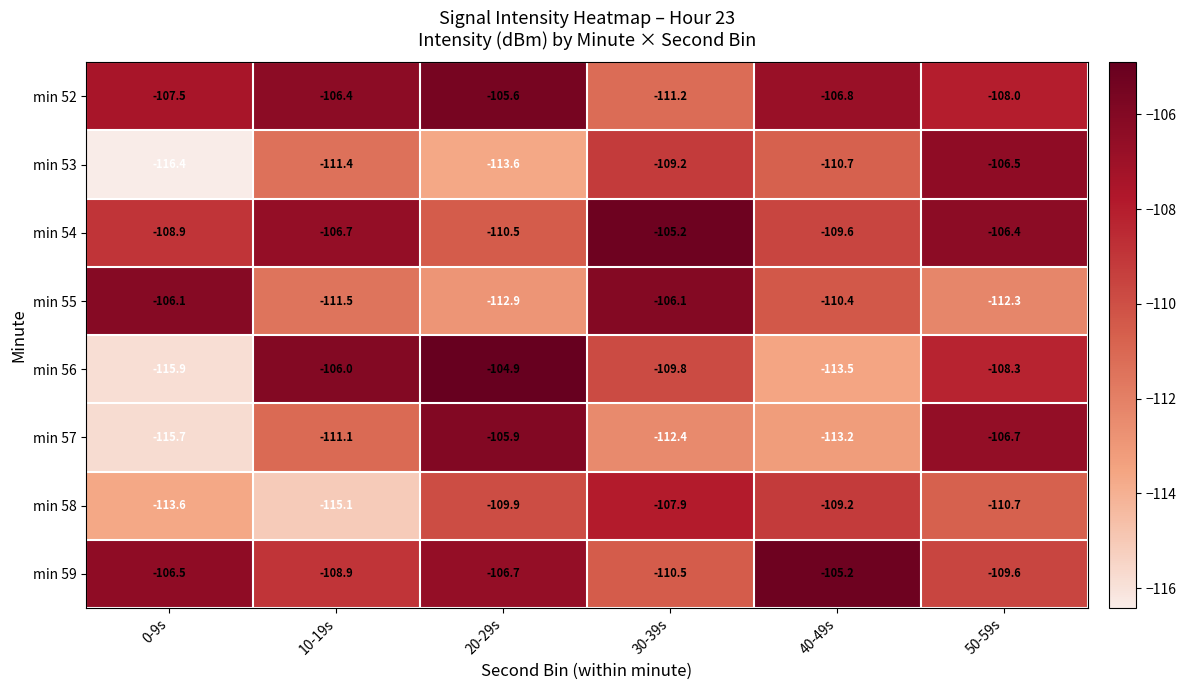

Rank the series at 10-19s from lowest to highest value.

min 58, min 55, min 53, min 57, min 59, min 54, min 52, min 56